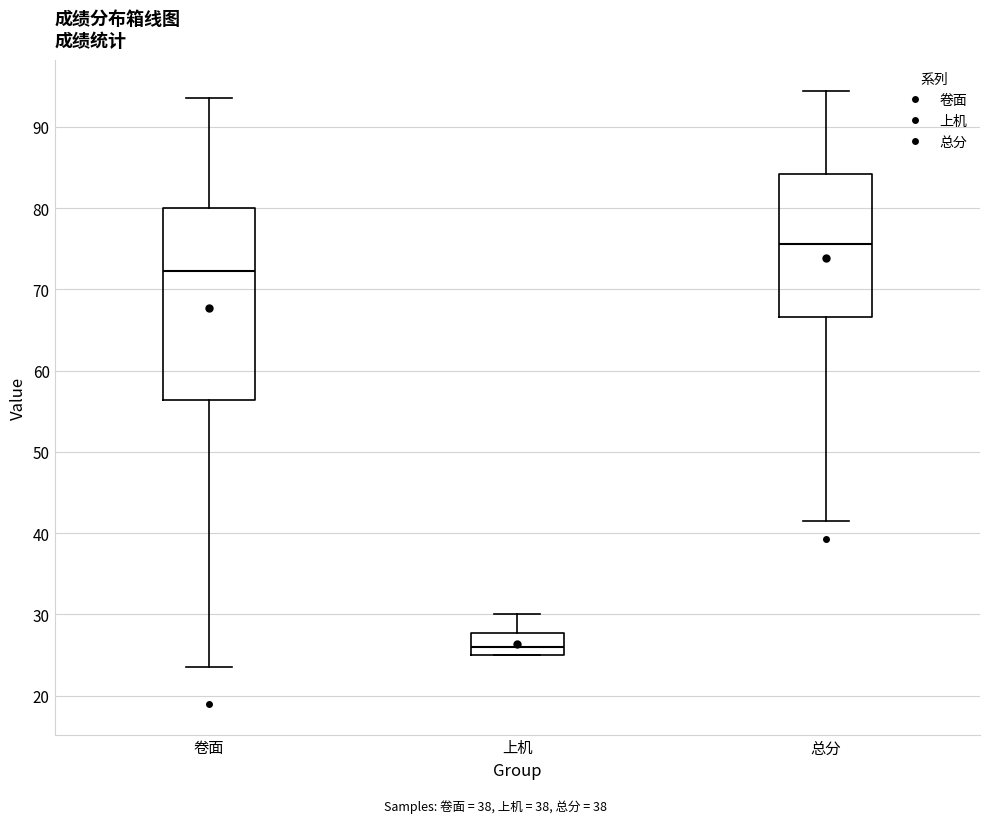

Where is the upper edge of the box for 上机 on the y-axis? The values are not printed on the chart, so give them approximately, as read against the axis.

28